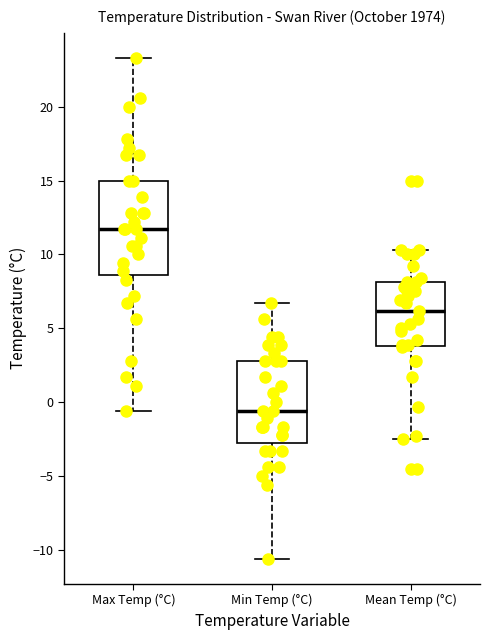

Reading left to right, read every box against the y-axis: the position of its median line, the range the box covers, and the ends of its whiskers. The values are not printed on the chart, so give them approximately, as read against the axis.

Max Temp (°C): median 11.5, box 8.5 to 15.0, whiskers -0.5 to 23.5
Min Temp (°C): median -0.5, box -2.5 to 3.0, whiskers -10.5 to 6.5
Mean Temp (°C): median 6.0, box 4.0 to 8.0, whiskers -2.5 to 10.5